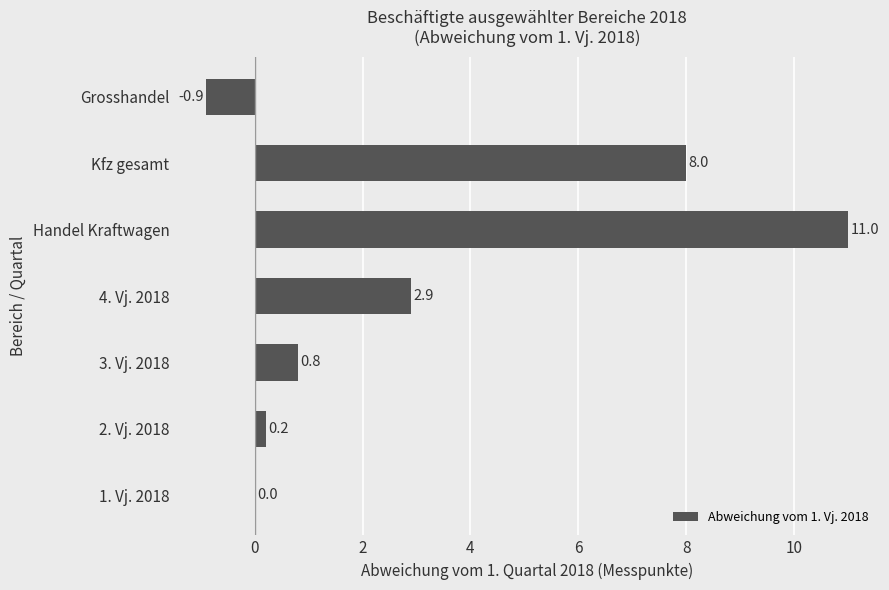

The chart shows a value of 17.6 at Handel Kraftwagen. True or false?

False